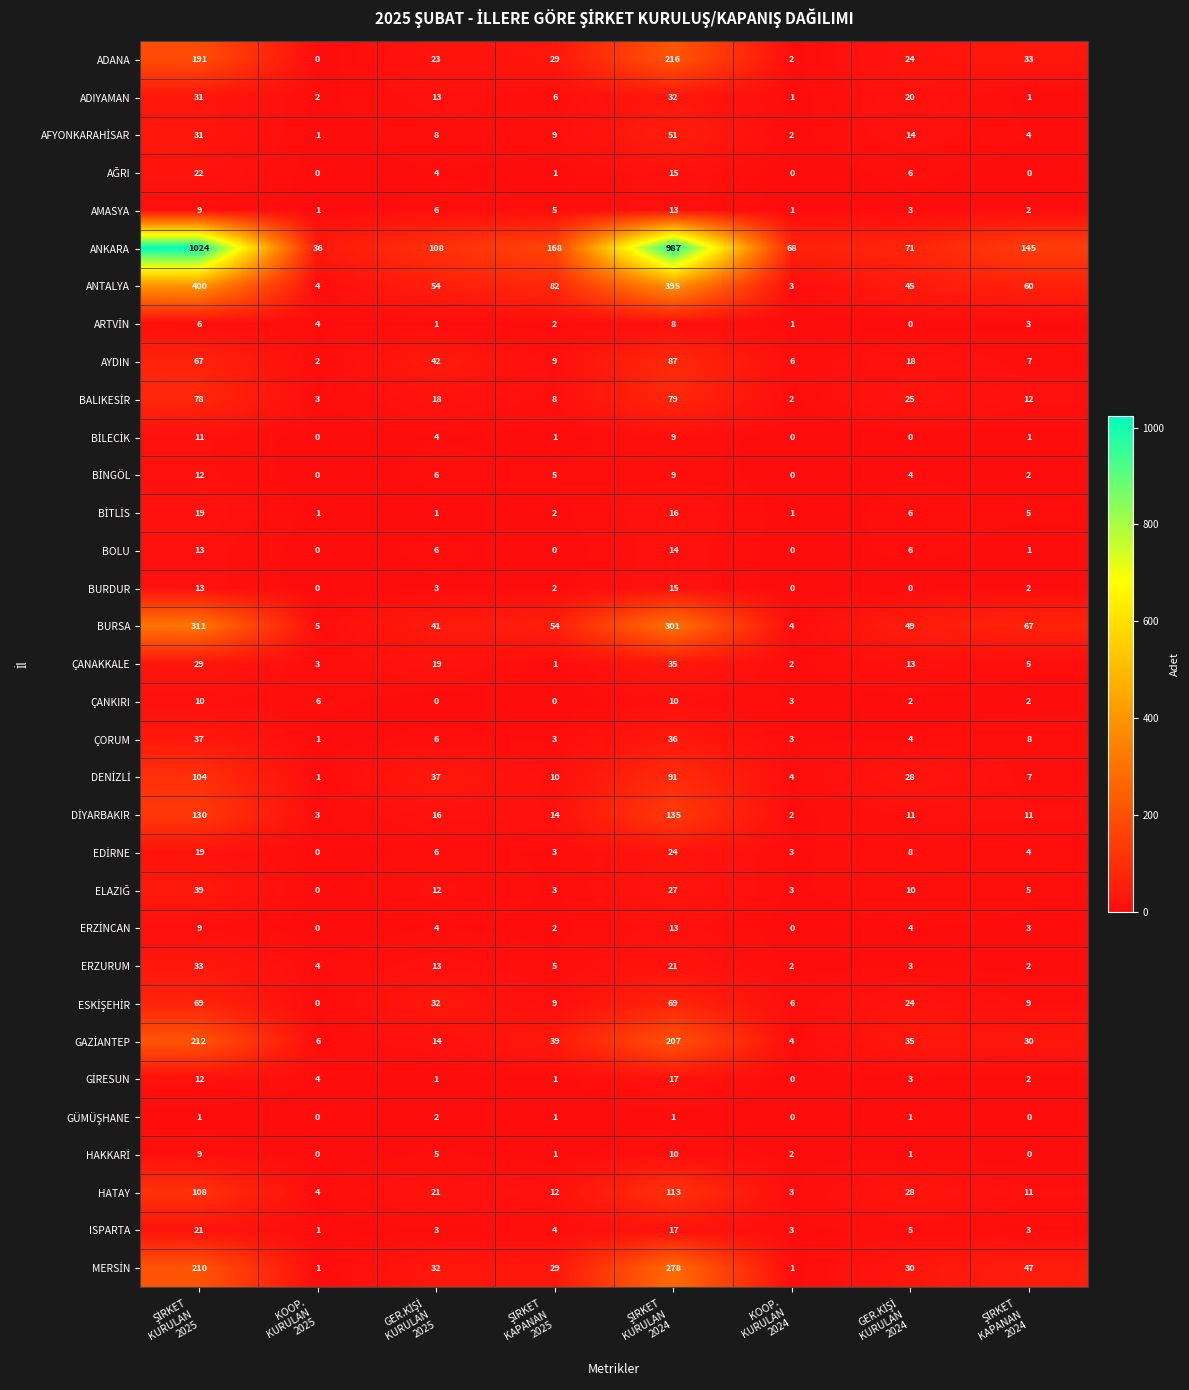

Count the number of categories in the chart.

8